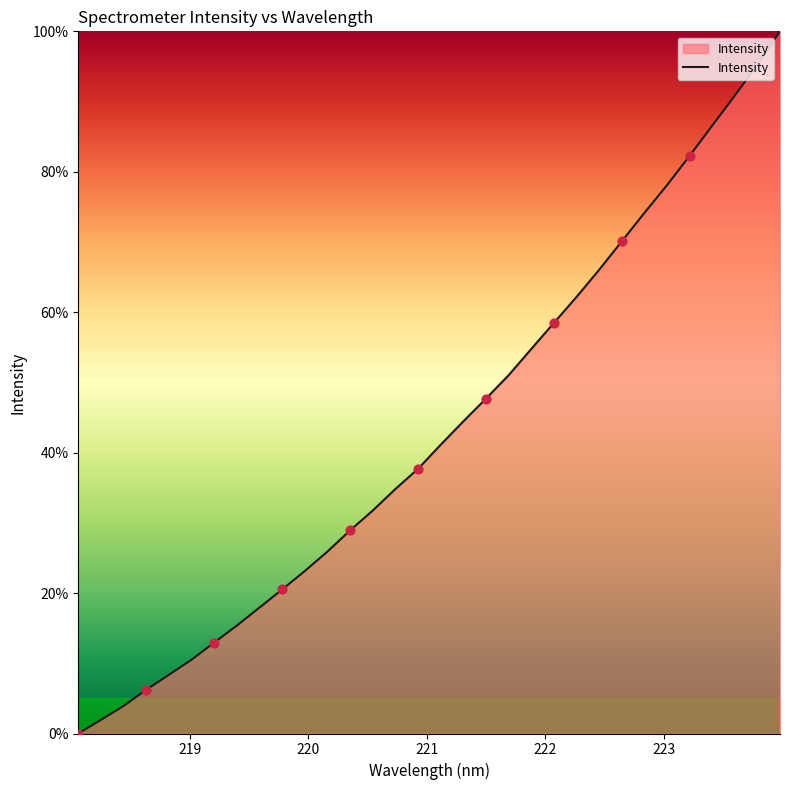

What is the difference between the maximum and minimum values?

100.0